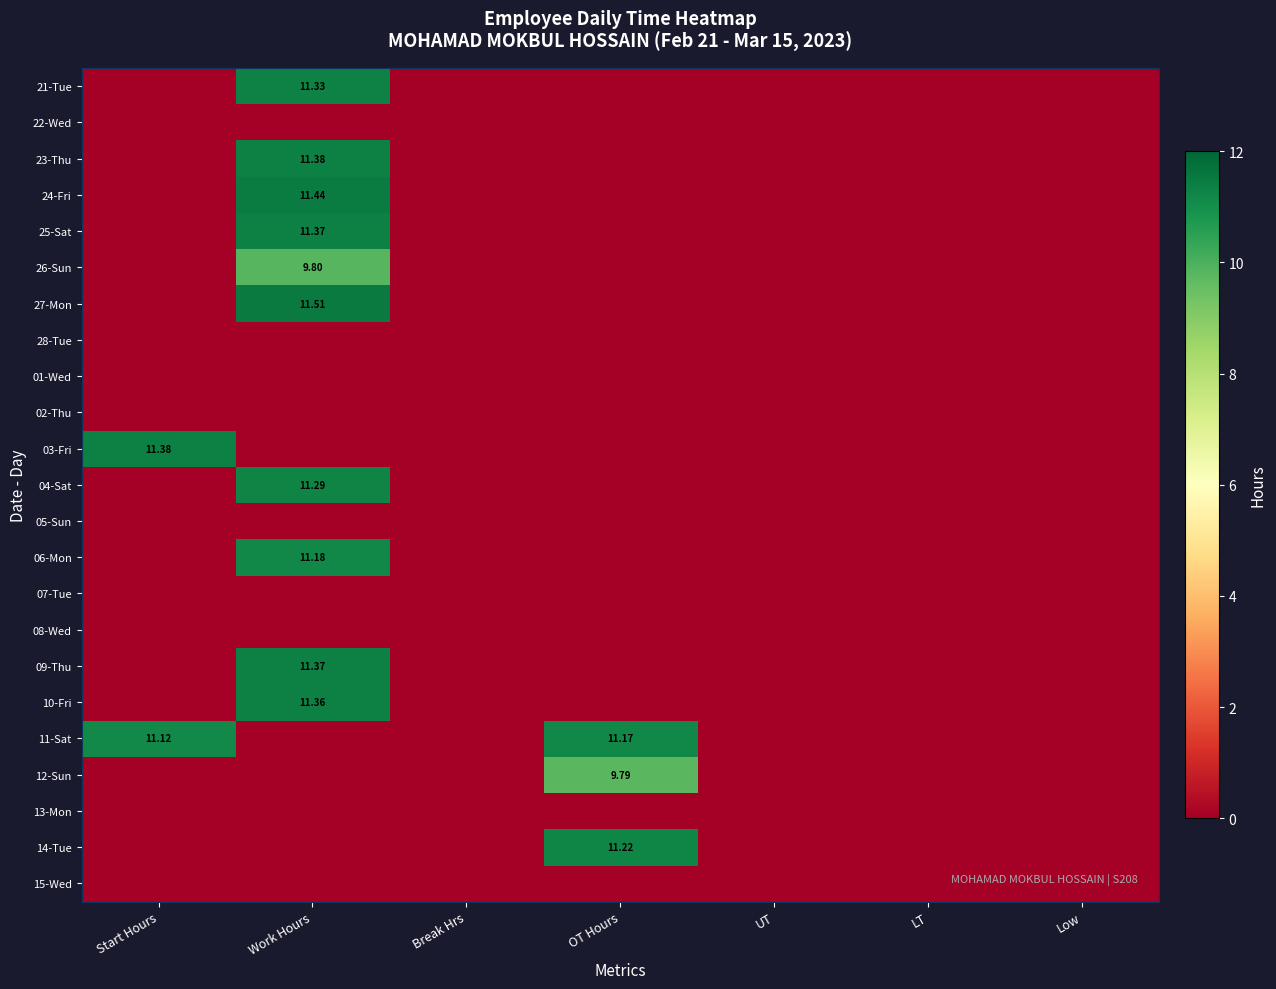

How many data points does each series have?

7